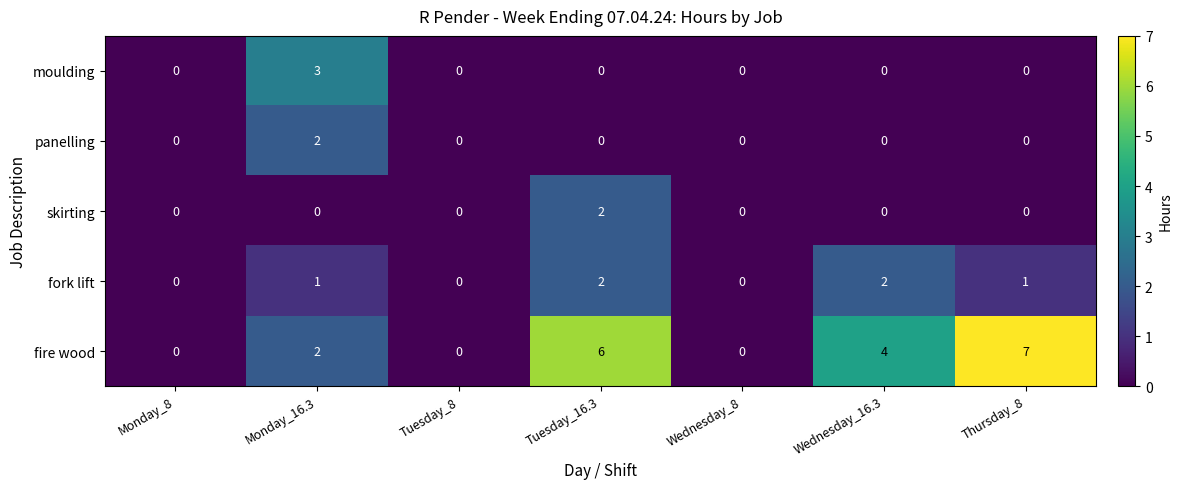

Is it true that fire wood equals 3 at Wednesday_8?

False